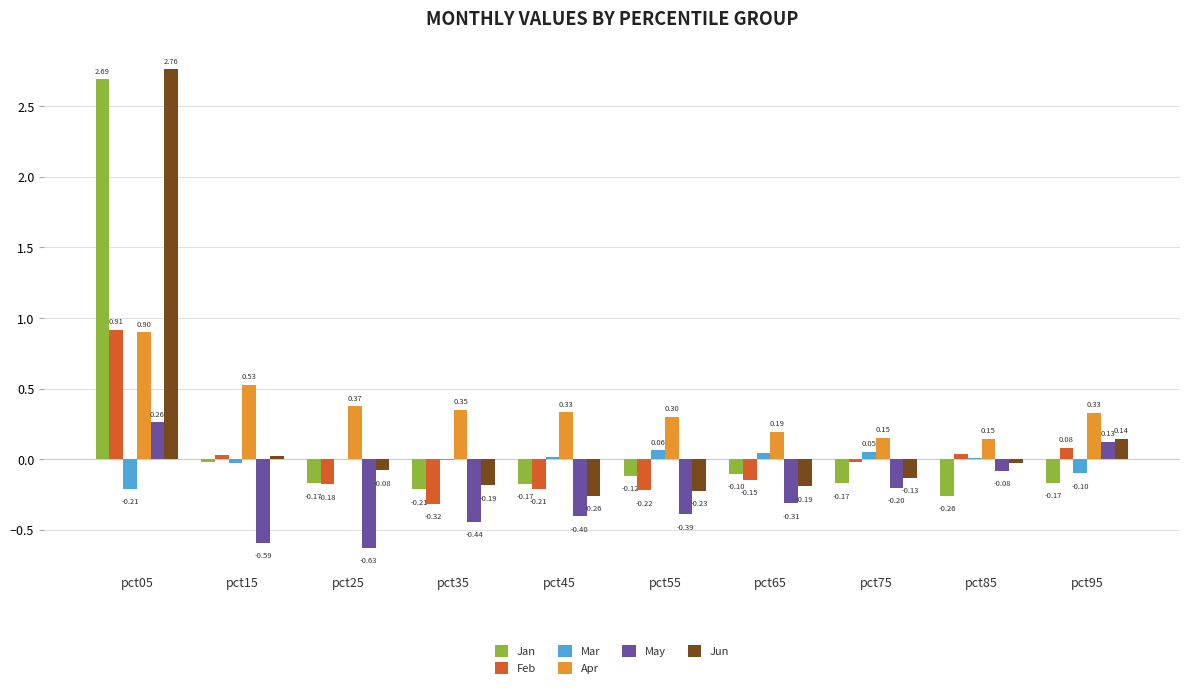

Between pct65 and pct85, which series saw the biggest shift?

May